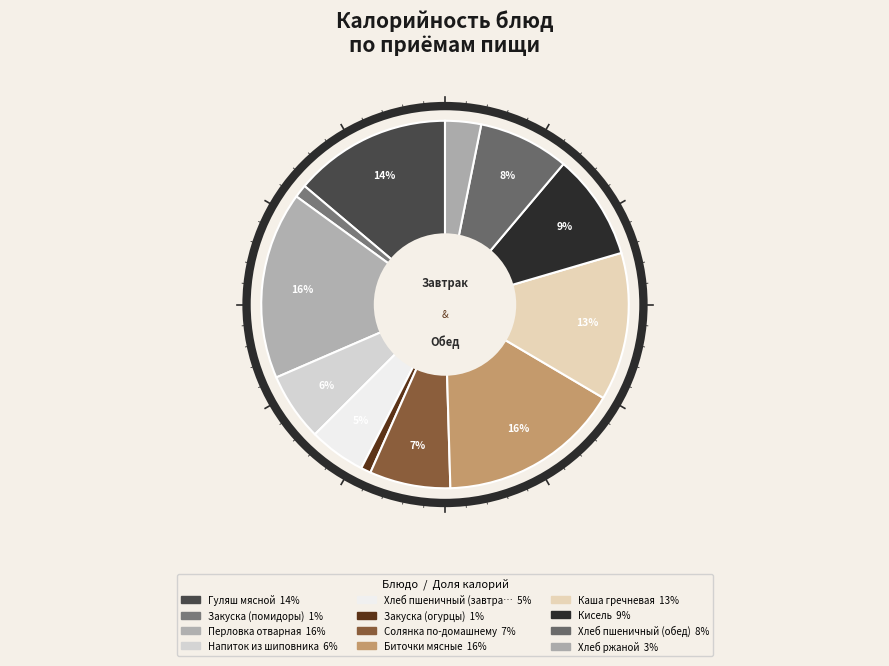

Count the number of slices in the pie.

12